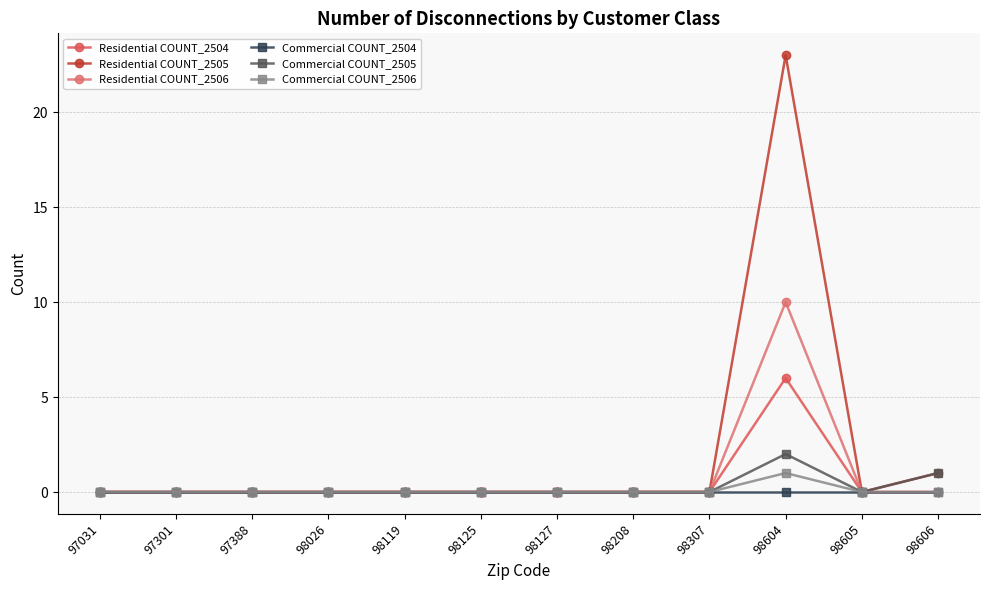

Which series has the widest spread of values?

Residential COUNT_2505